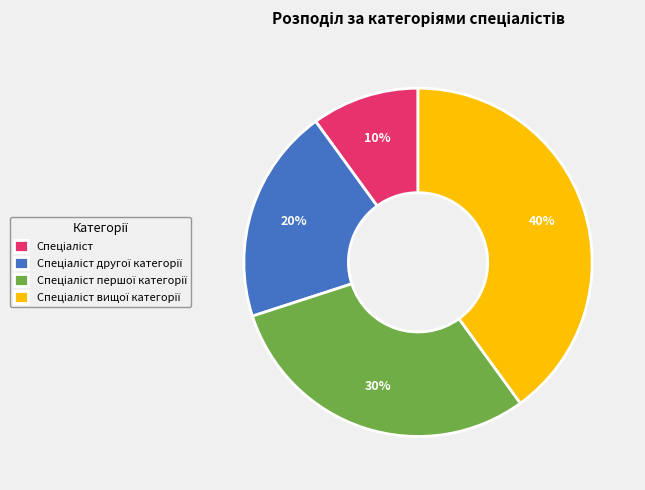

Does any single category account for the majority?

No